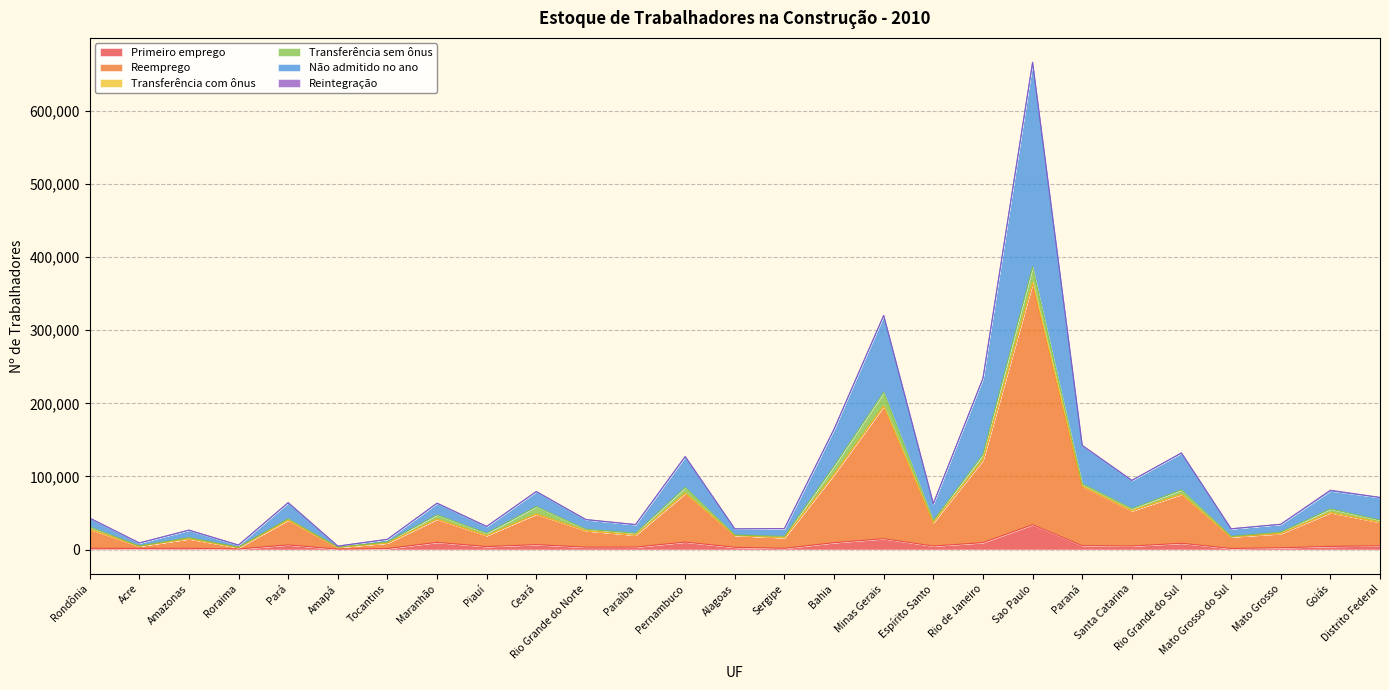

Between Rio Grande do Sul and Alagoas, which is larger?

Rio Grande do Sul